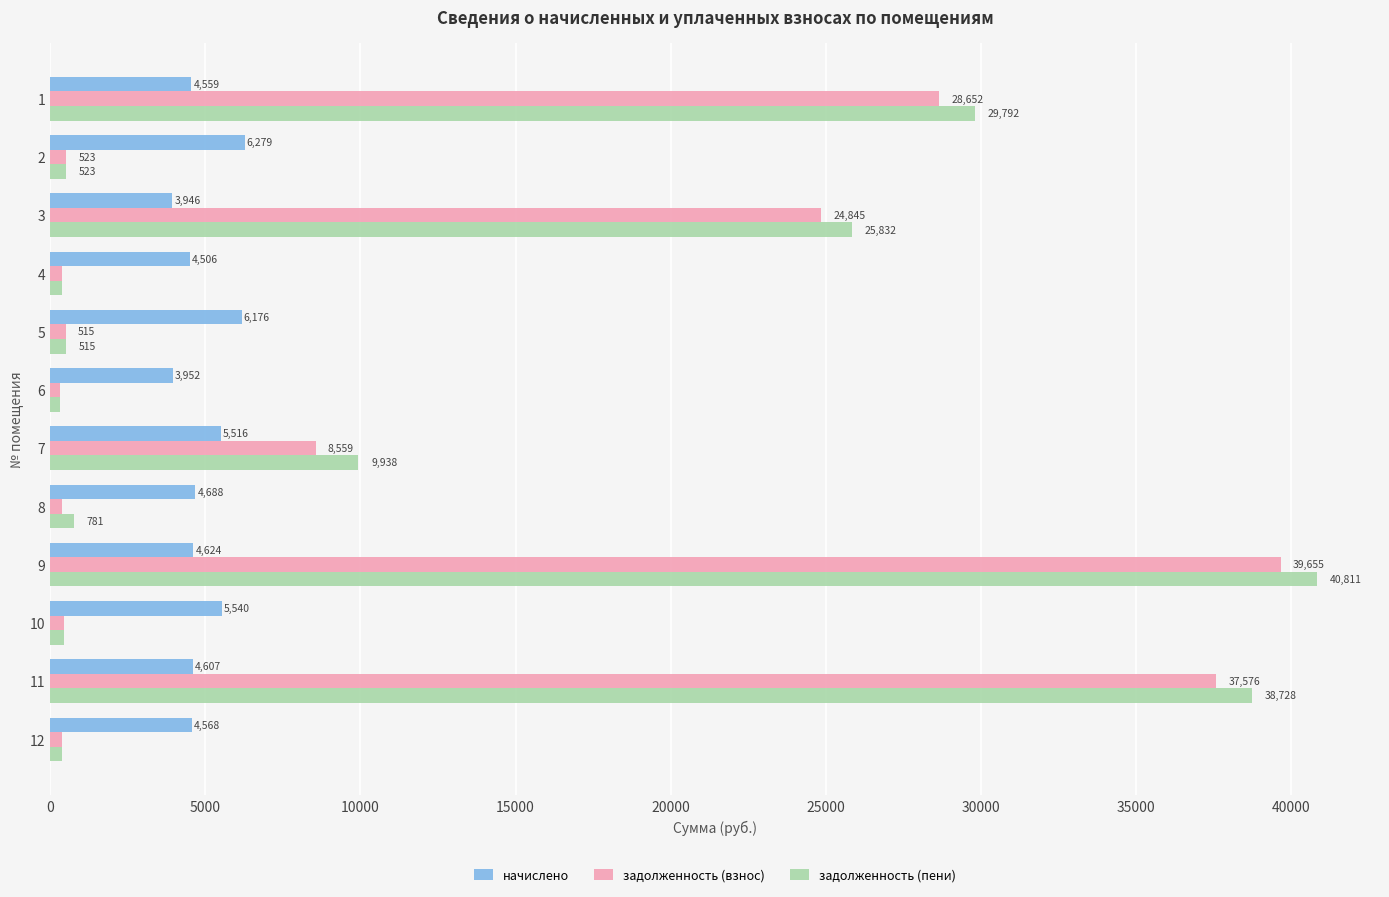

Count the number of data series in this chart.

3